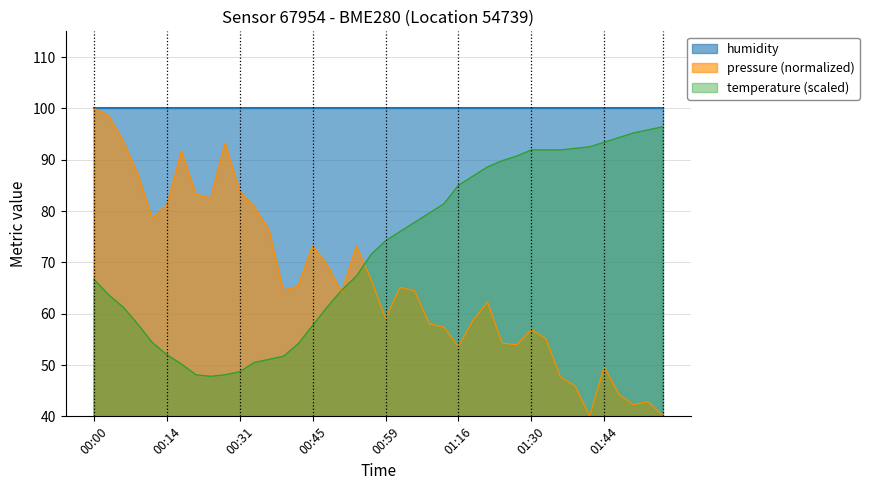

At which category is the sum across all series the highest?

00:00